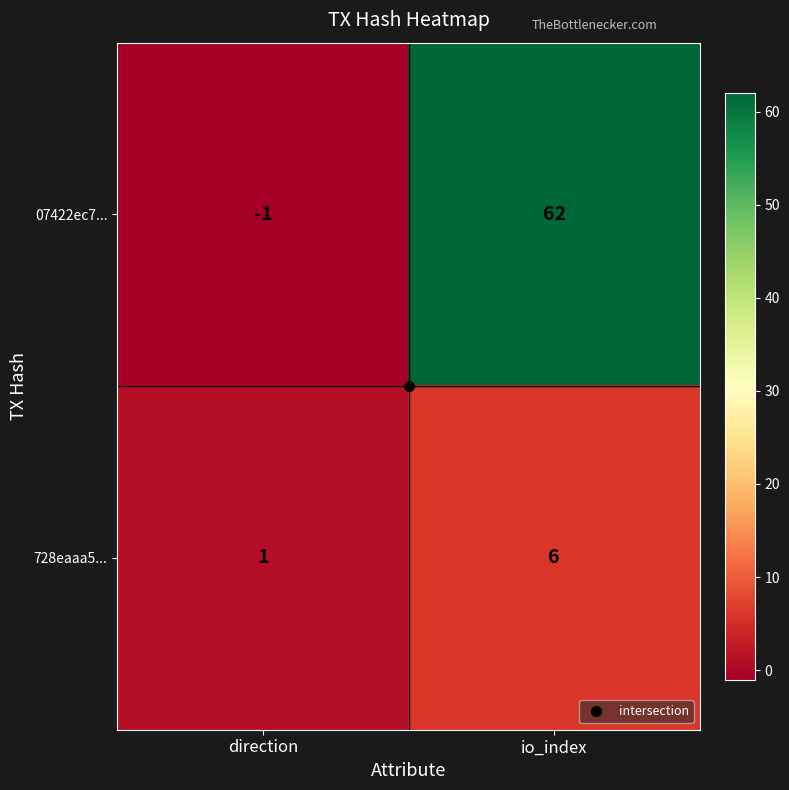

What is the difference between the 728eaaa5... values at io_index and direction?

5